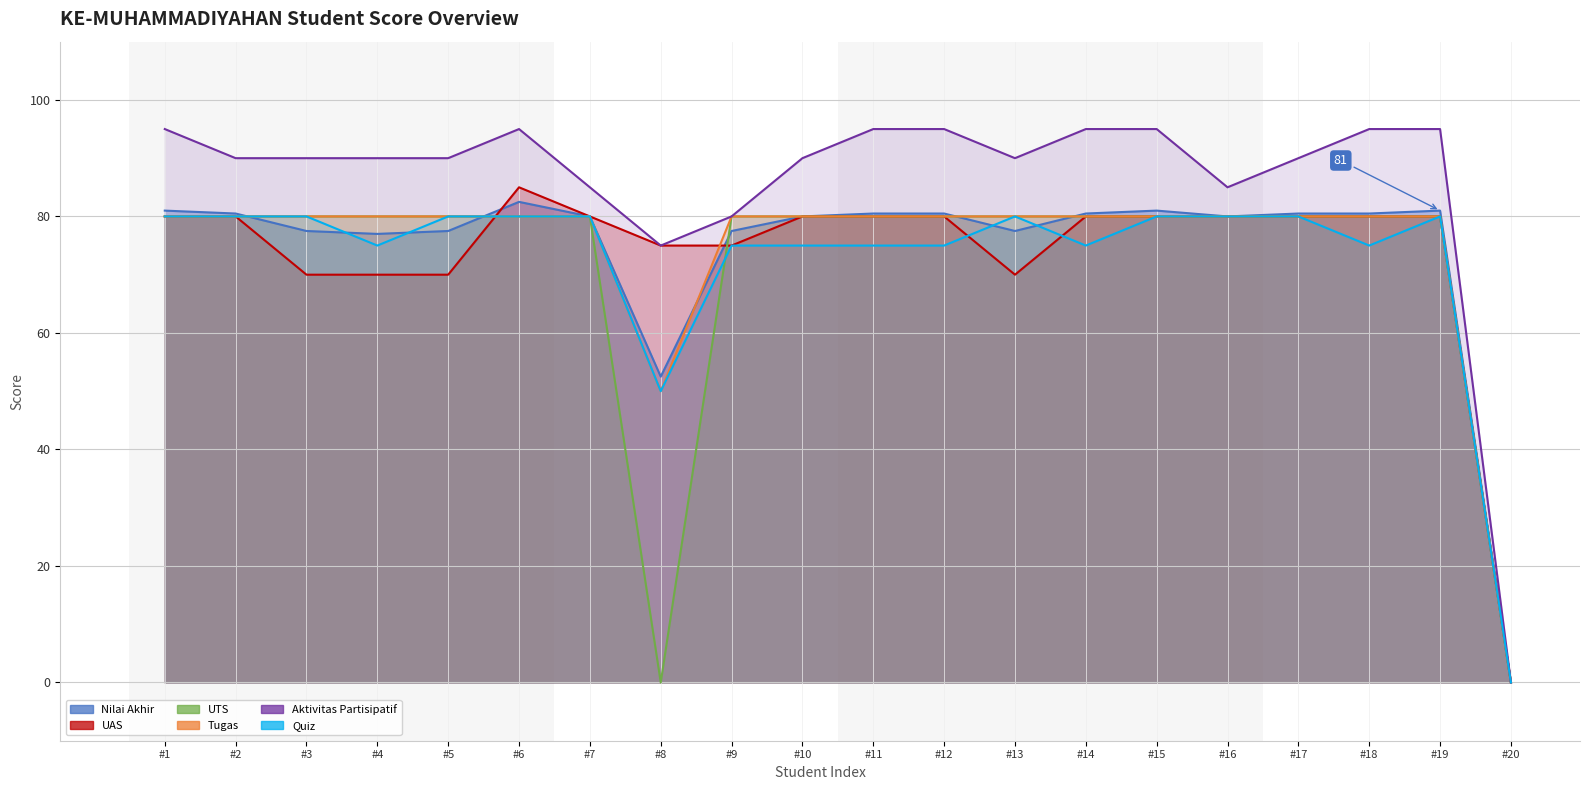

How many positive values does the Nilai Akhir series have?

19